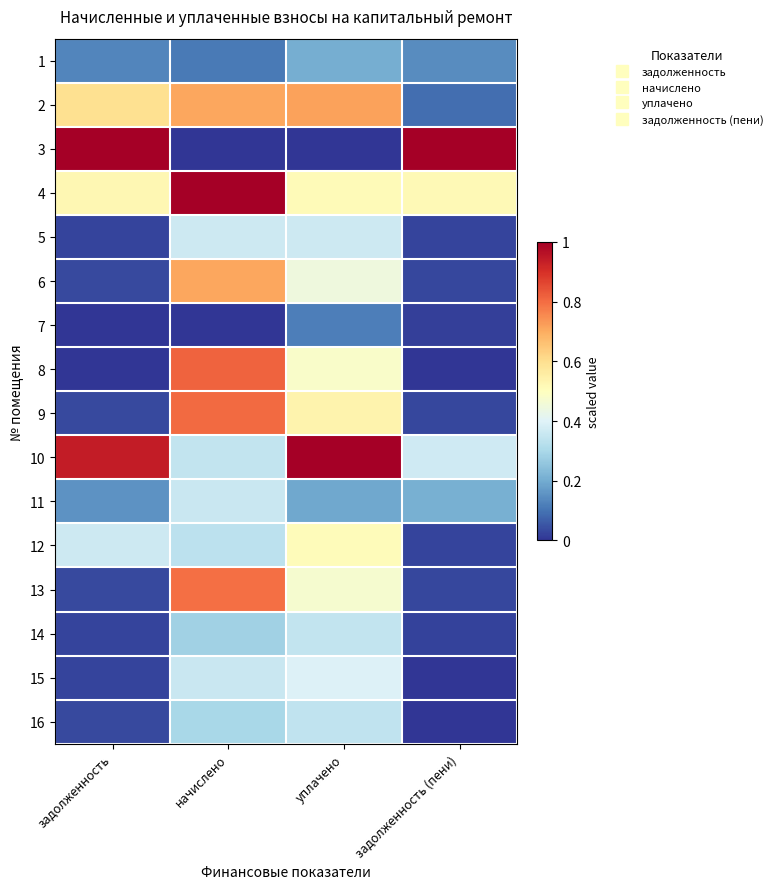

At how many categories does at least one series exceed 0?

4